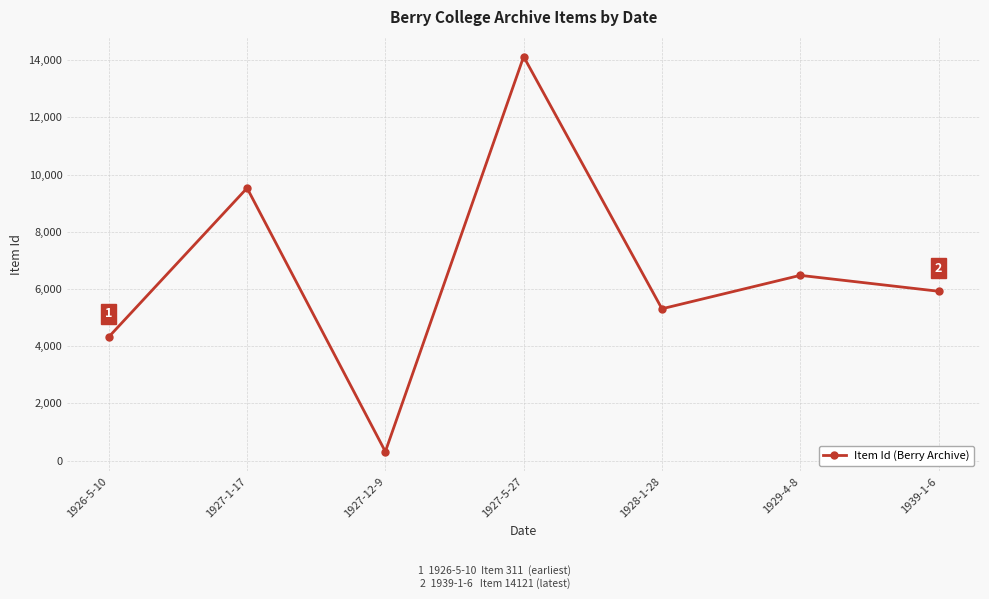

What is the label of the 4th point from the right?

1927-5-27